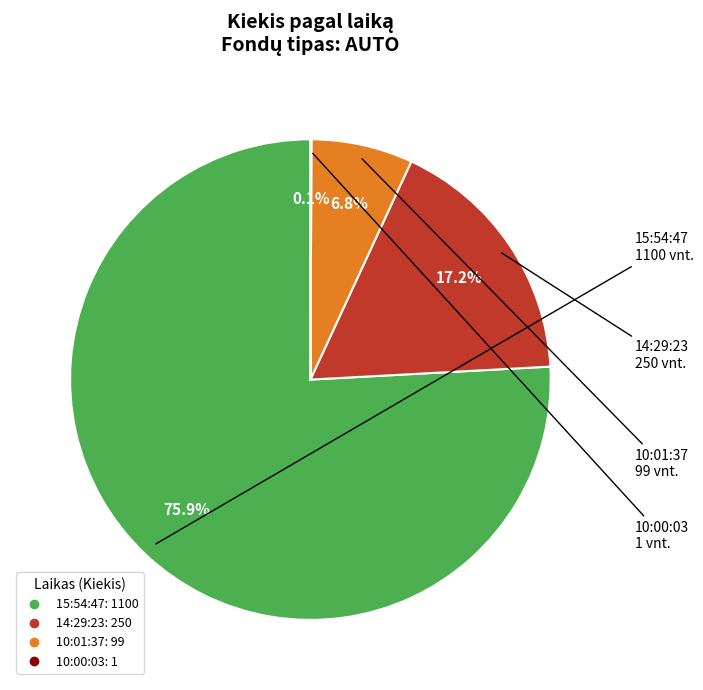

To the nearest percent, what is the difference between the 15:54:47 and 10:01:37 slice percentages?

69%